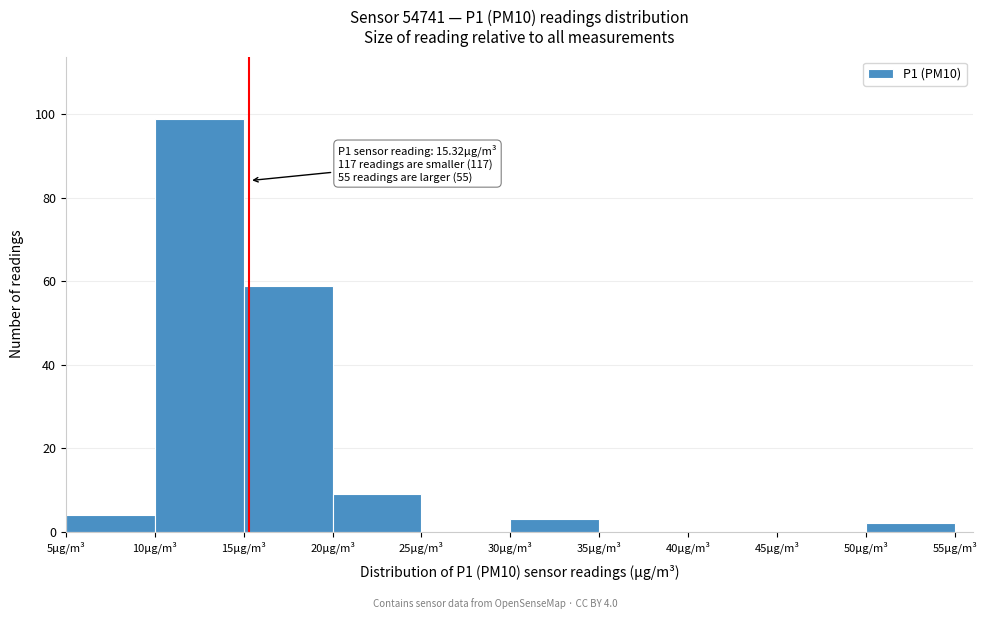

Which range on the x-axis has the tallest bar?

10 to 15